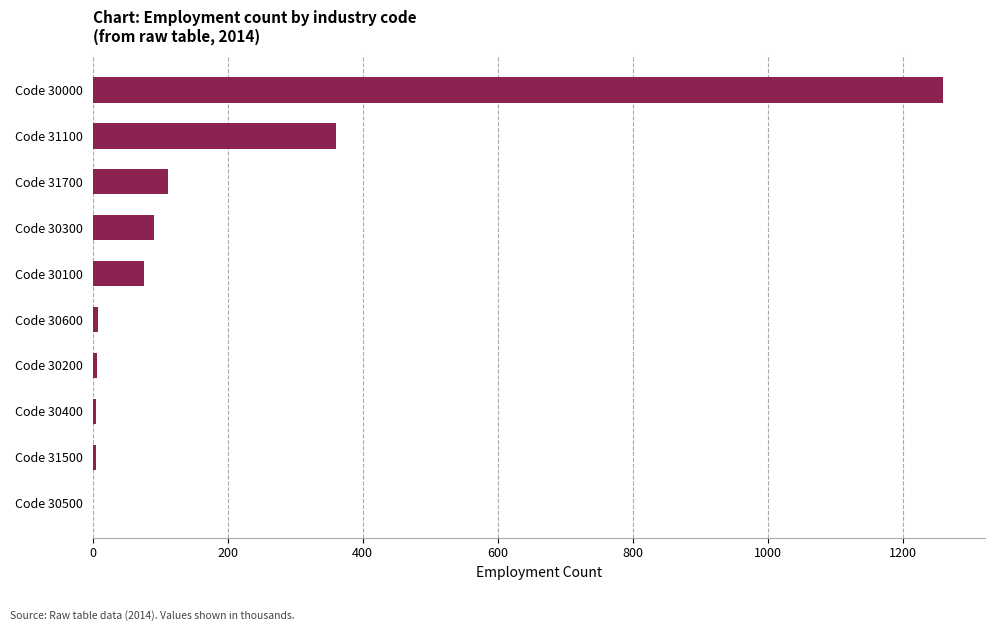

Which label corresponds to the largest value in the chart?

Code 30000